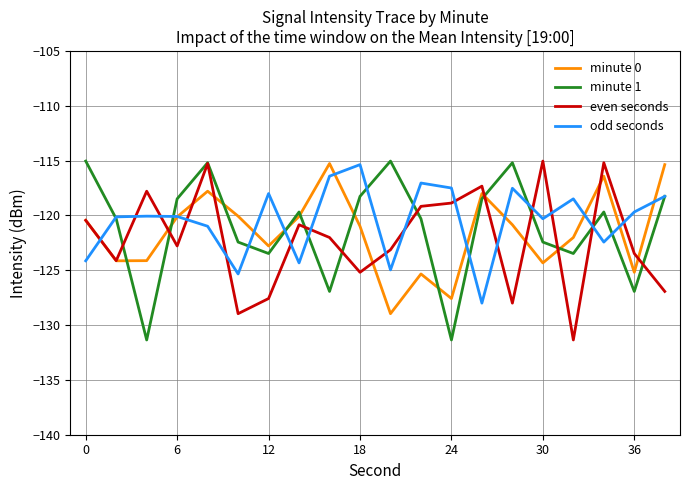

How many interior local valleys does the minute 0 series have?

6